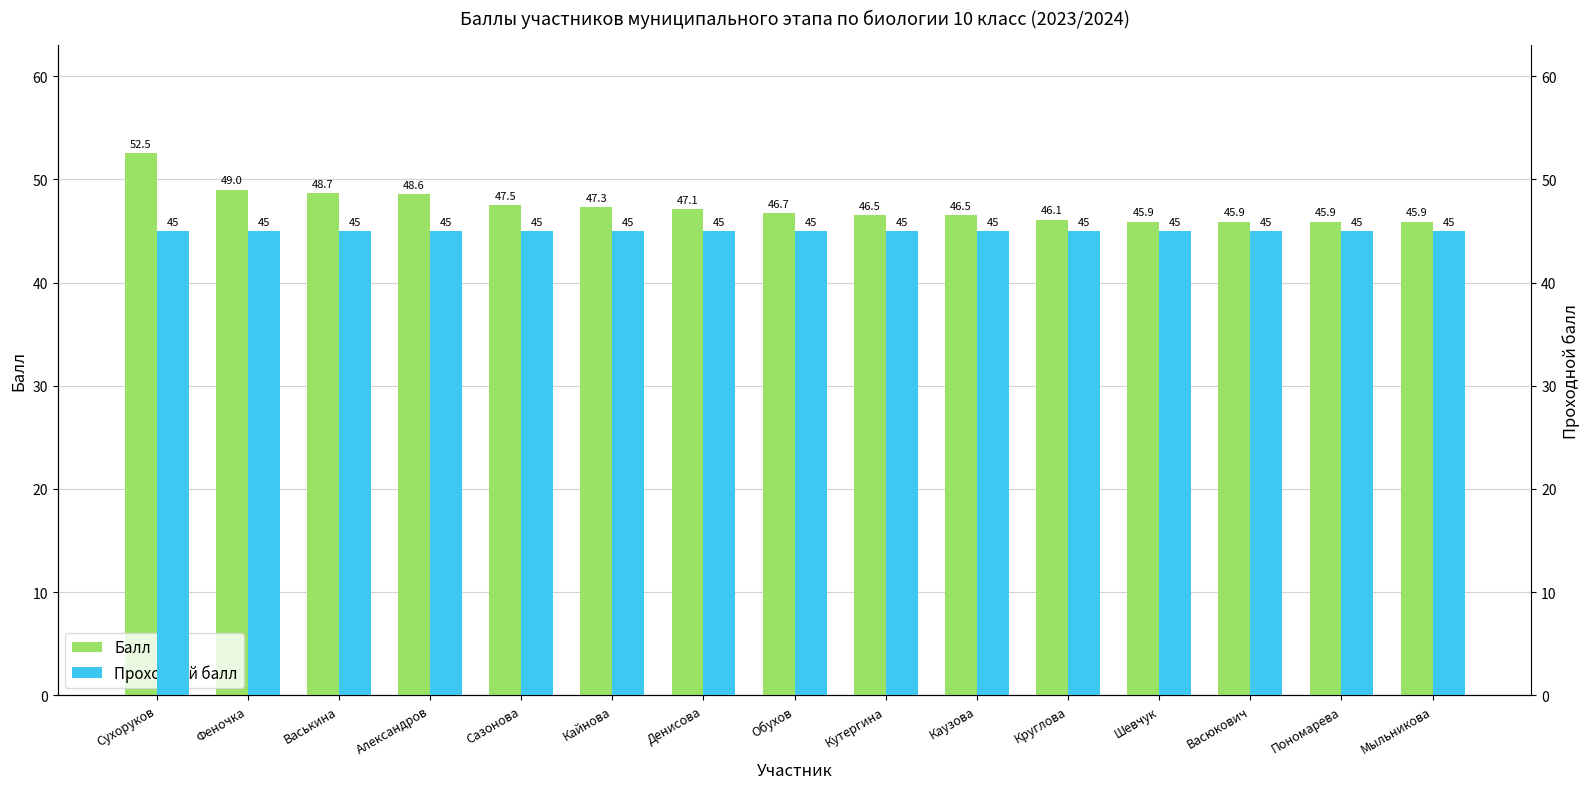

At Шевчук, list the series in order from largest to smallest.

Балл, Проходной балл